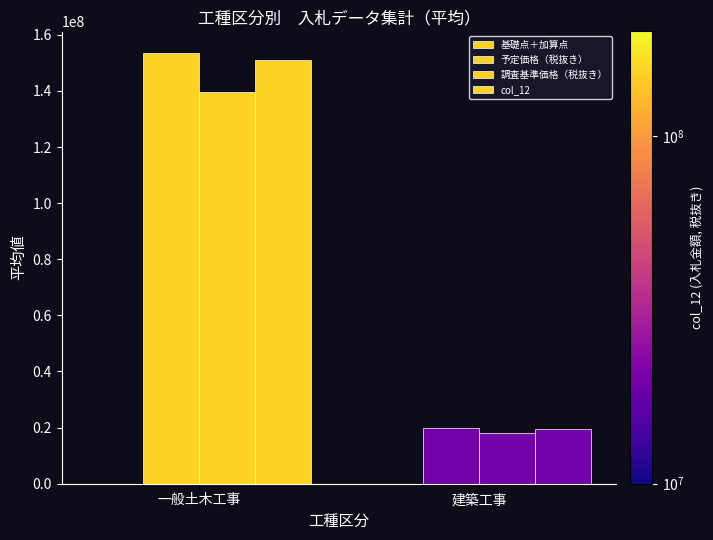

The 予定価格（税抜き） series shows 153559000.0 at 一般土木工事. True or false?

True